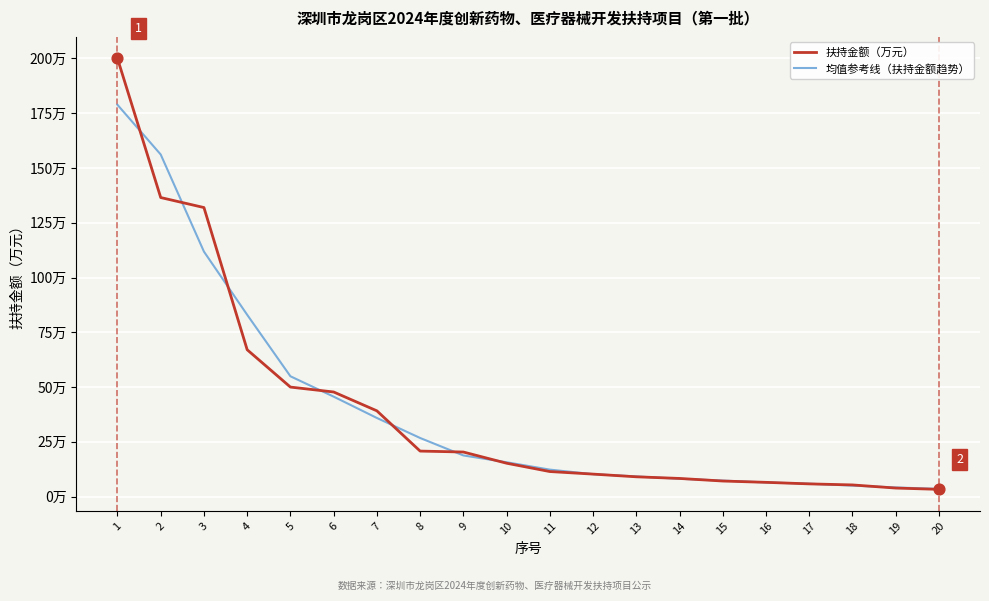

Which series has the largest total across all categories?

扶持金额（万元）